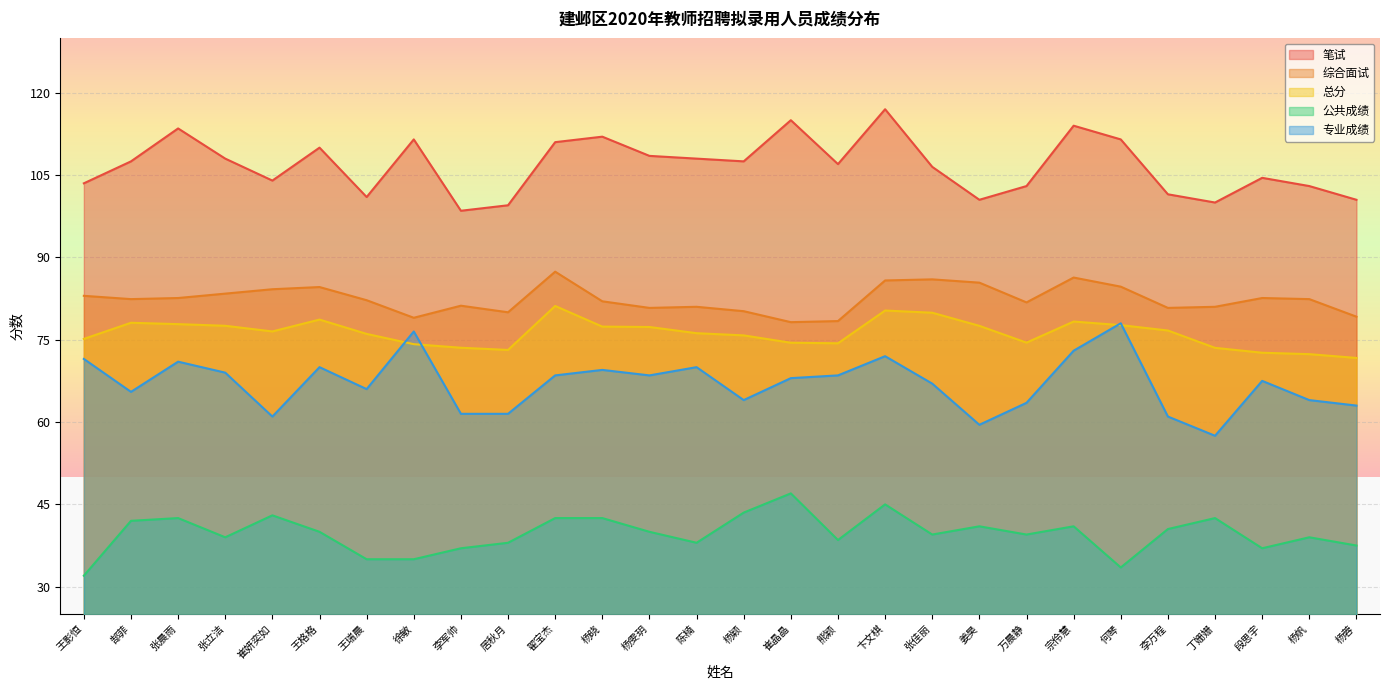

What value does the 综合面试 series have at 徐敏?

79.0